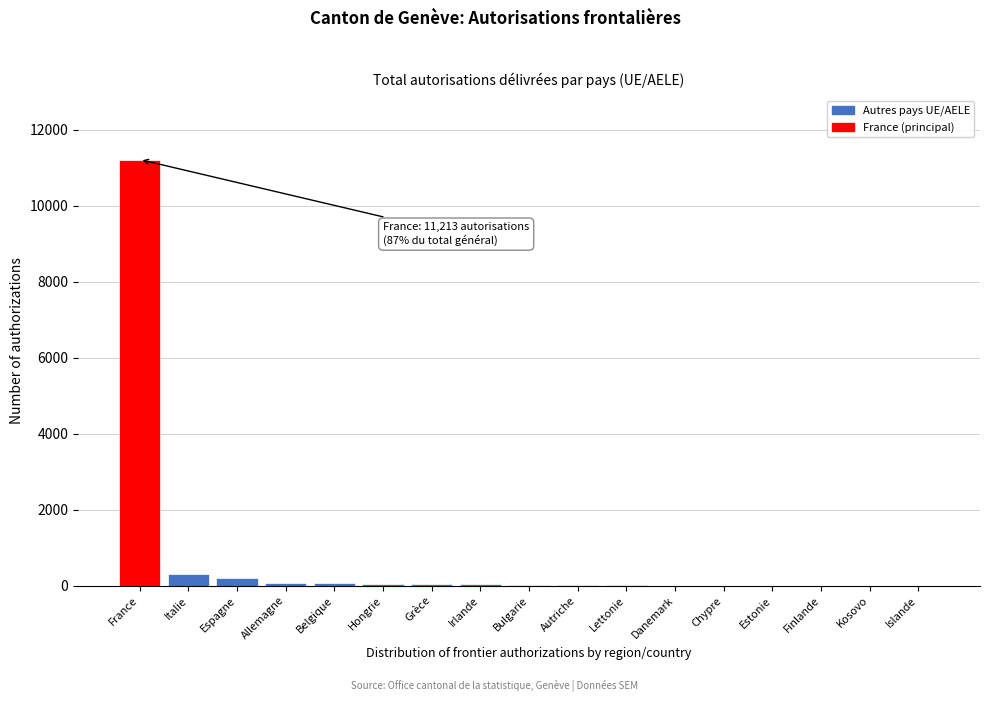

What is the sum of all values?

12056